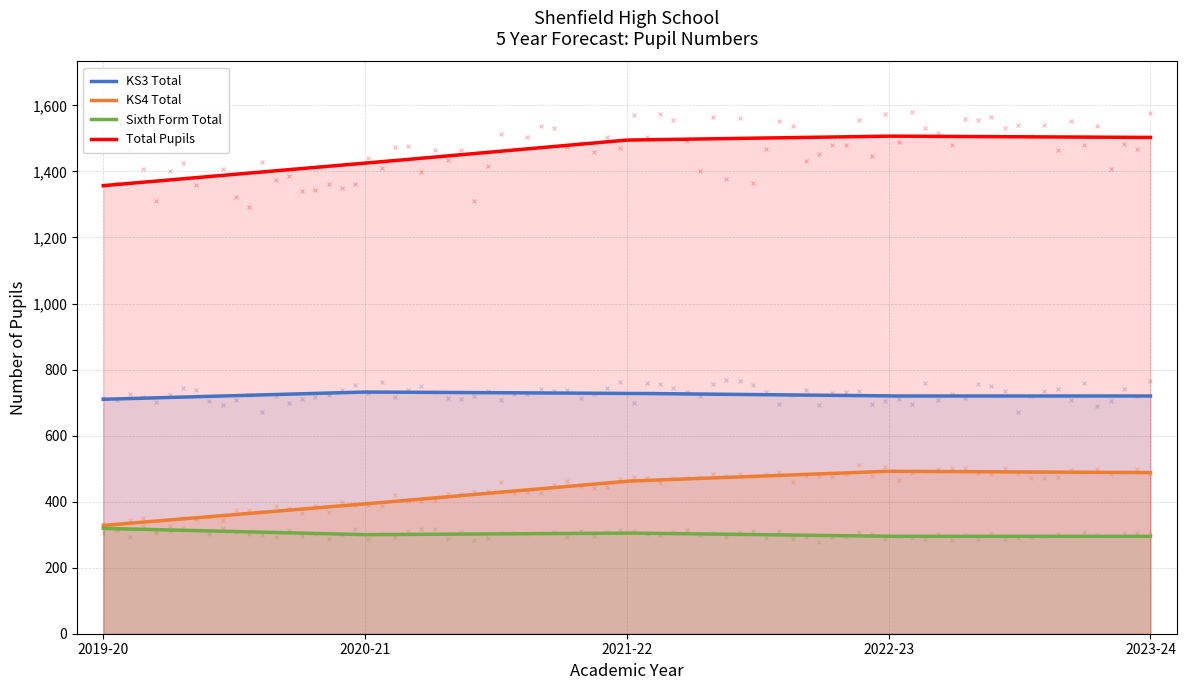

Which series has the largest total across all categories?

Total Pupils